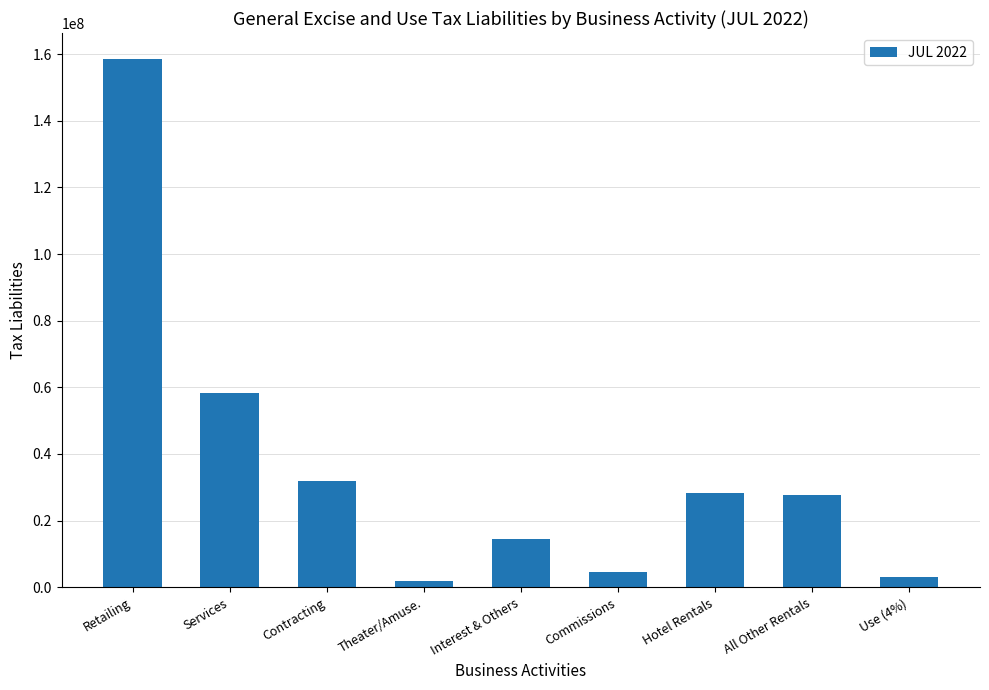

The value at Hotel Rentals is 43089079.5. True or false?

False